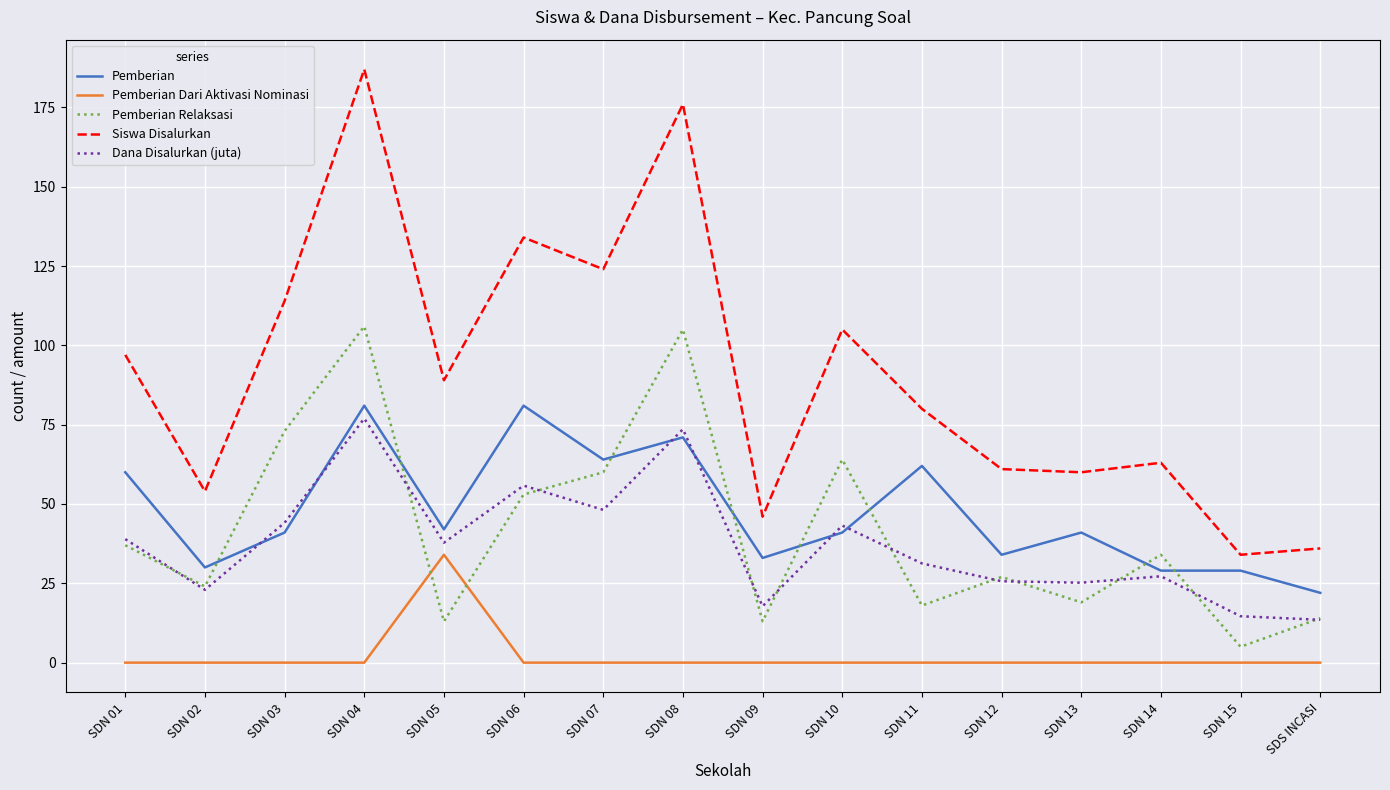

Which series has the largest total across all categories?

Siswa Disalurkan